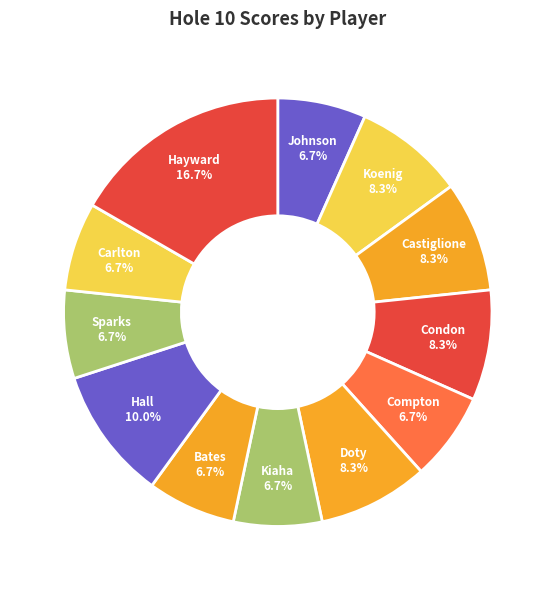

Is the sum of Johnson and Bates greater than half?

No